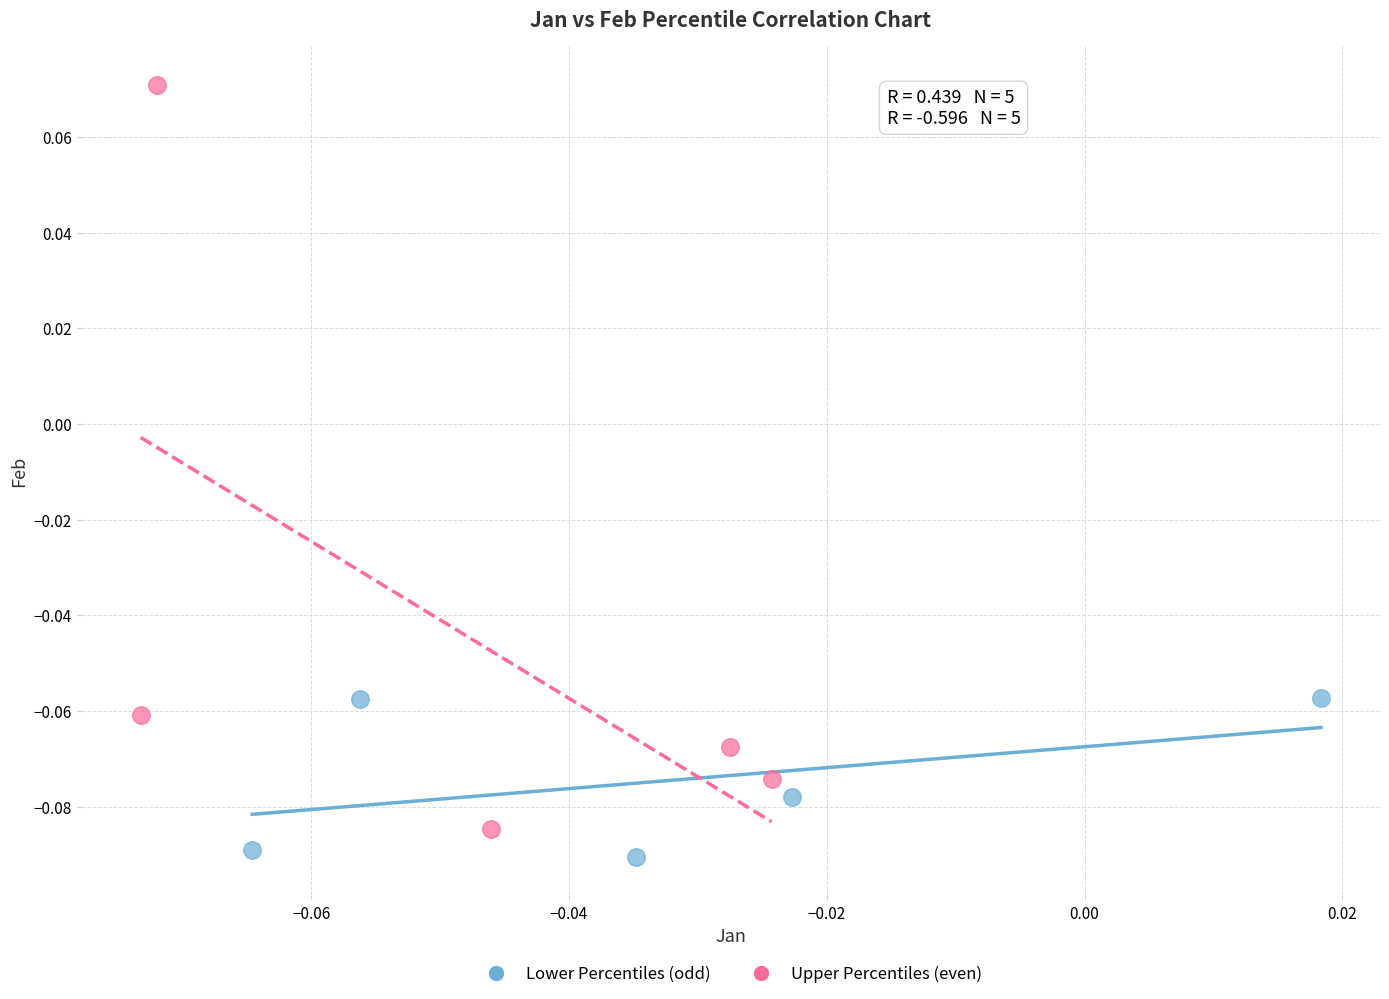

Which series reaches the maximum Y coordinate?

Upper Percentiles (even)